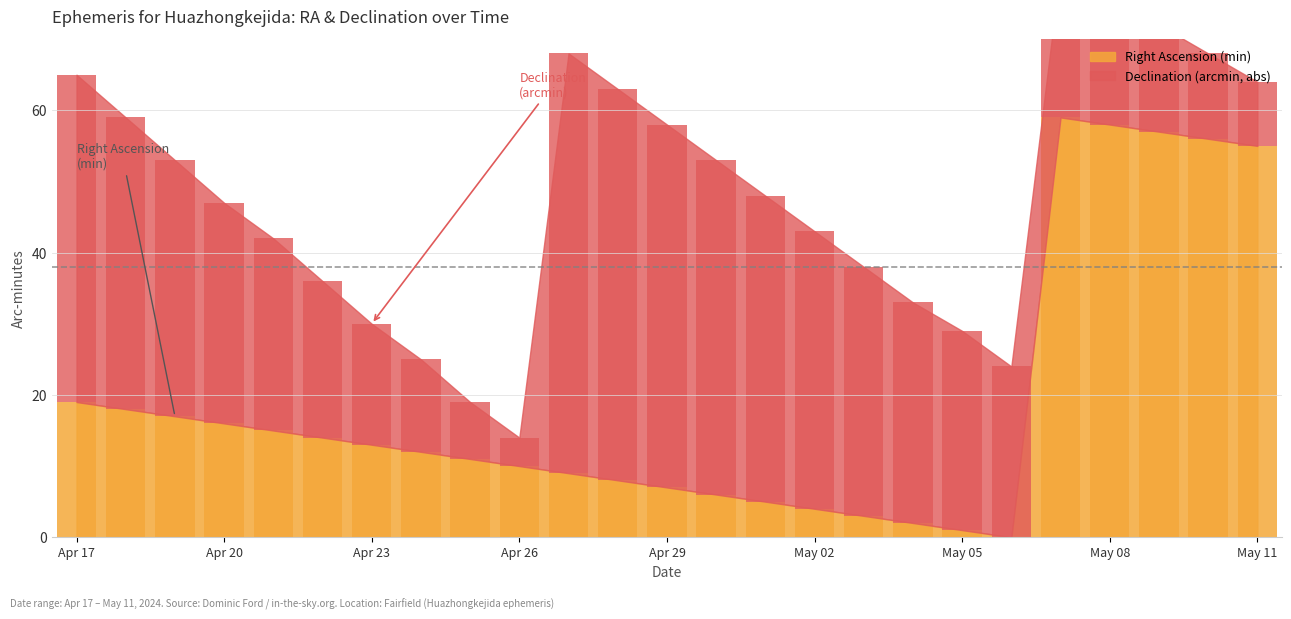

True or false: Declination (min, abs) has a value of 43 at May 01.

True